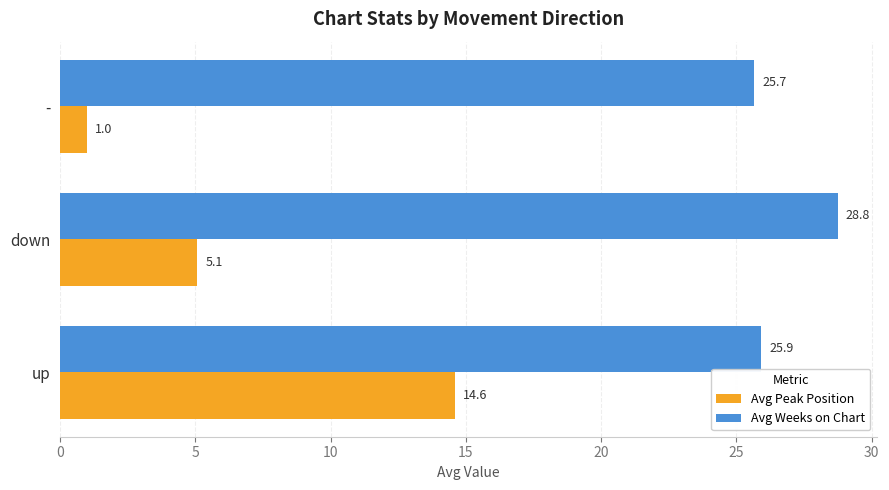

What are all the series names shown in the legend?

Avg Peak Position, Avg Weeks on Chart